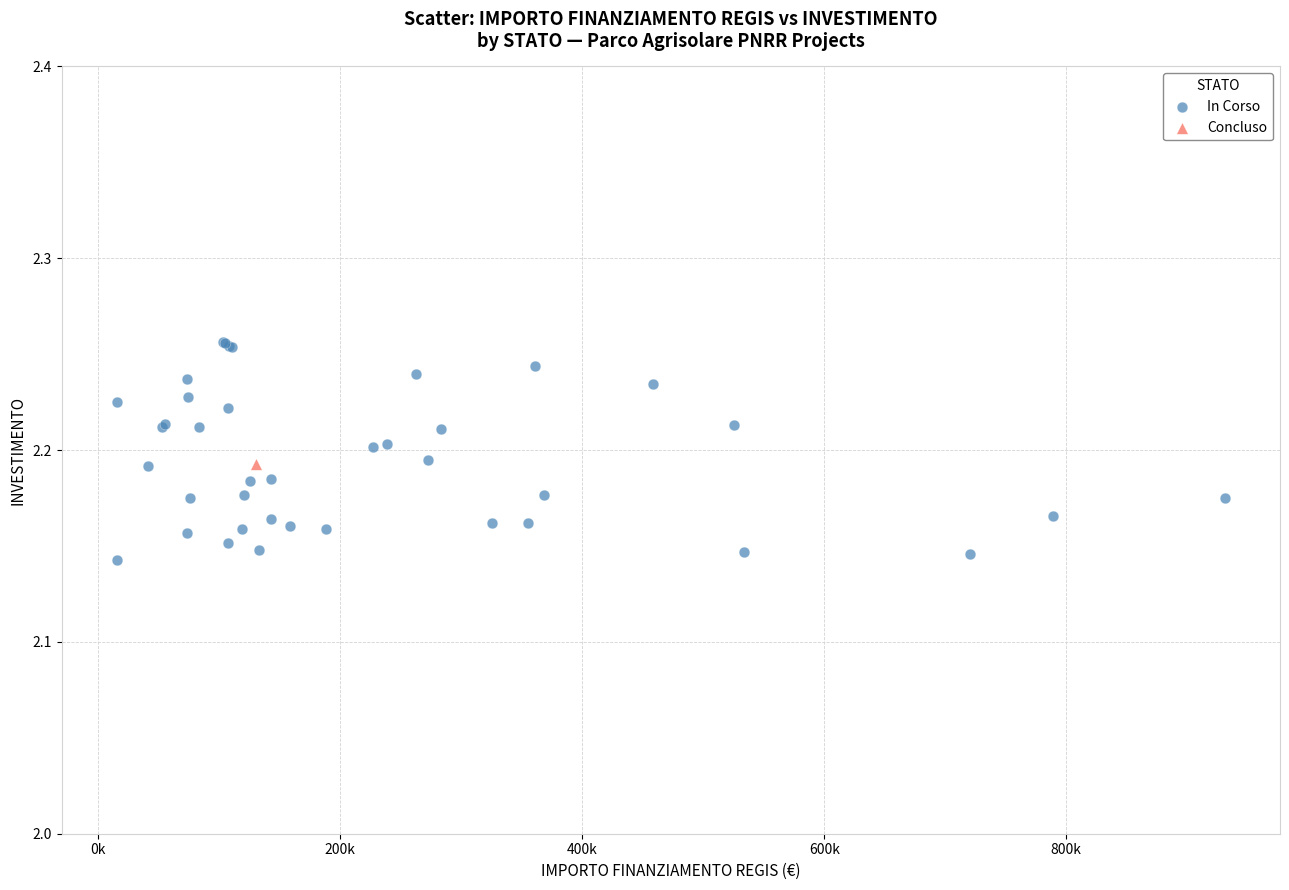

What are all the series names shown in the legend?

In Corso, Concluso